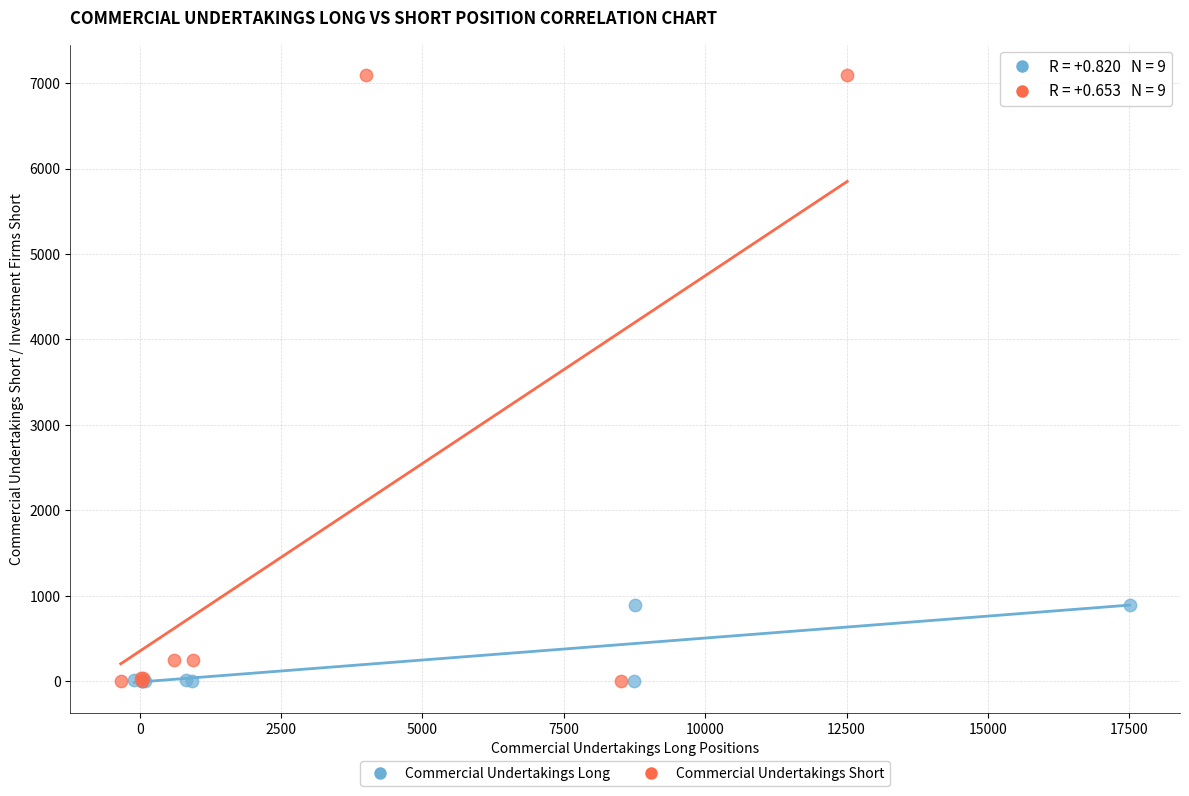

Which series has the widest spread of Y values?

Commercial Undertakings Short